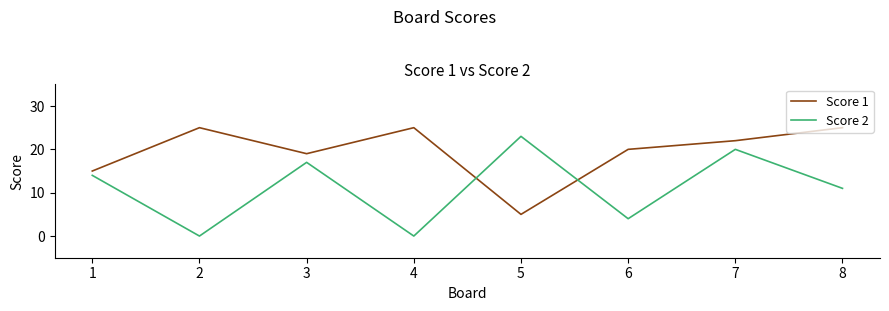

Which series has the largest range (max minus min)?

Score 2